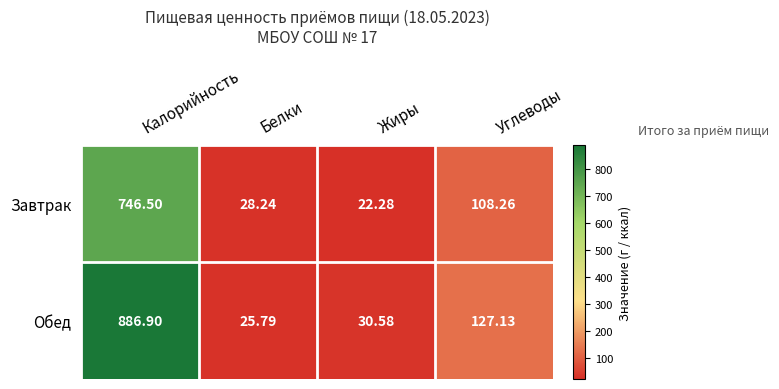

Between Калорийность and Жиры, which series saw the biggest shift?

Обед